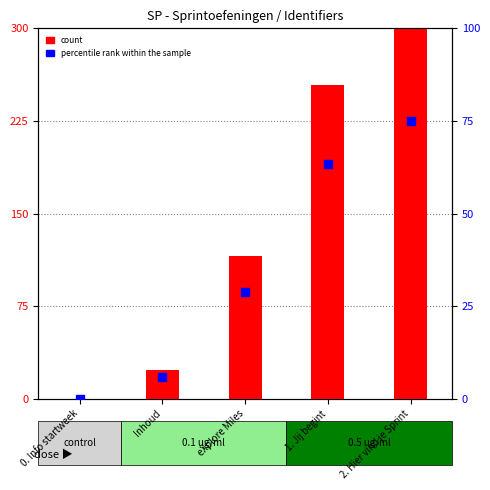

At how many categories does at least one series exceed 229?

2